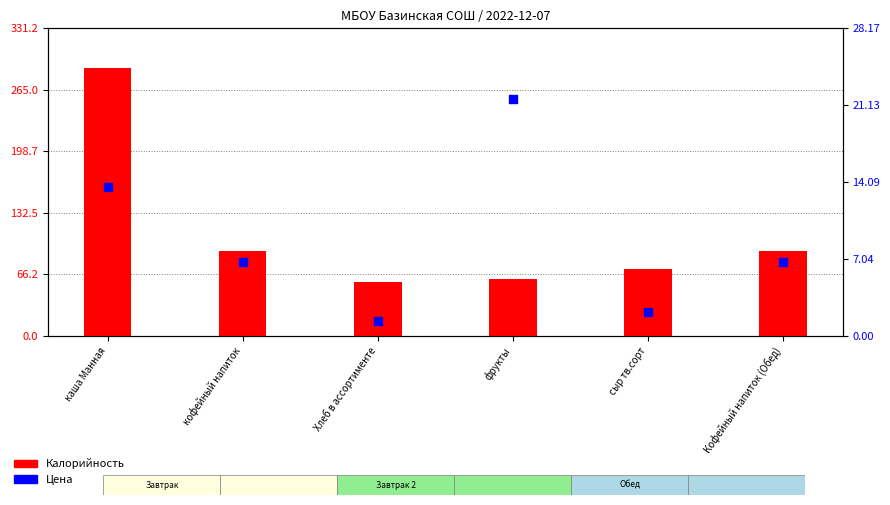

Between Хлеб в ассортименте and каша Манная, which is larger?

каша Манная